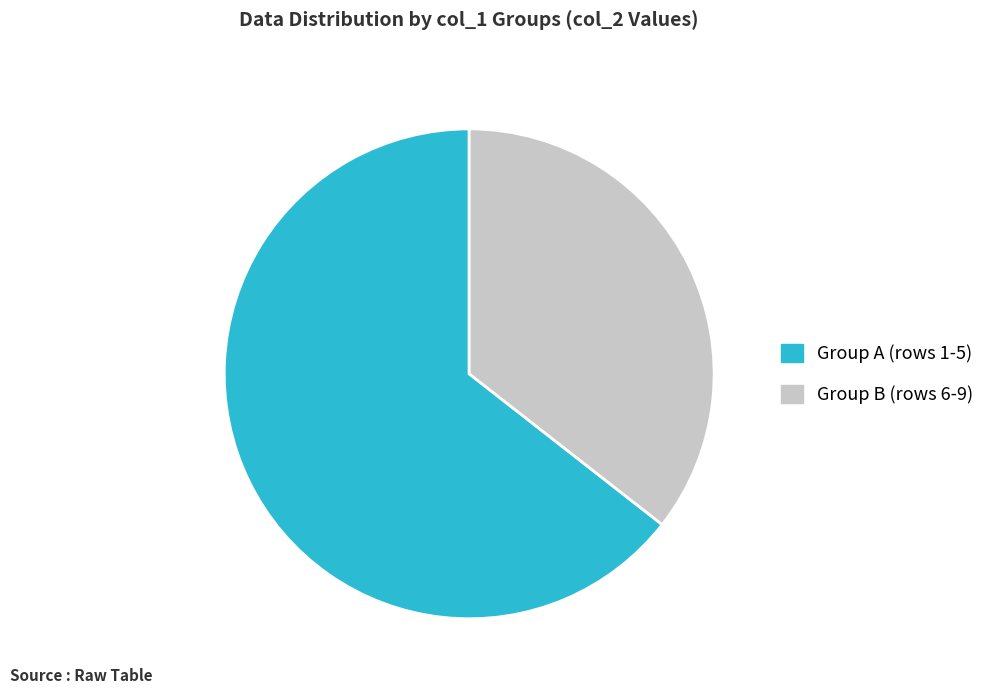

Is there any slice that represents more than half of the pie?

Yes